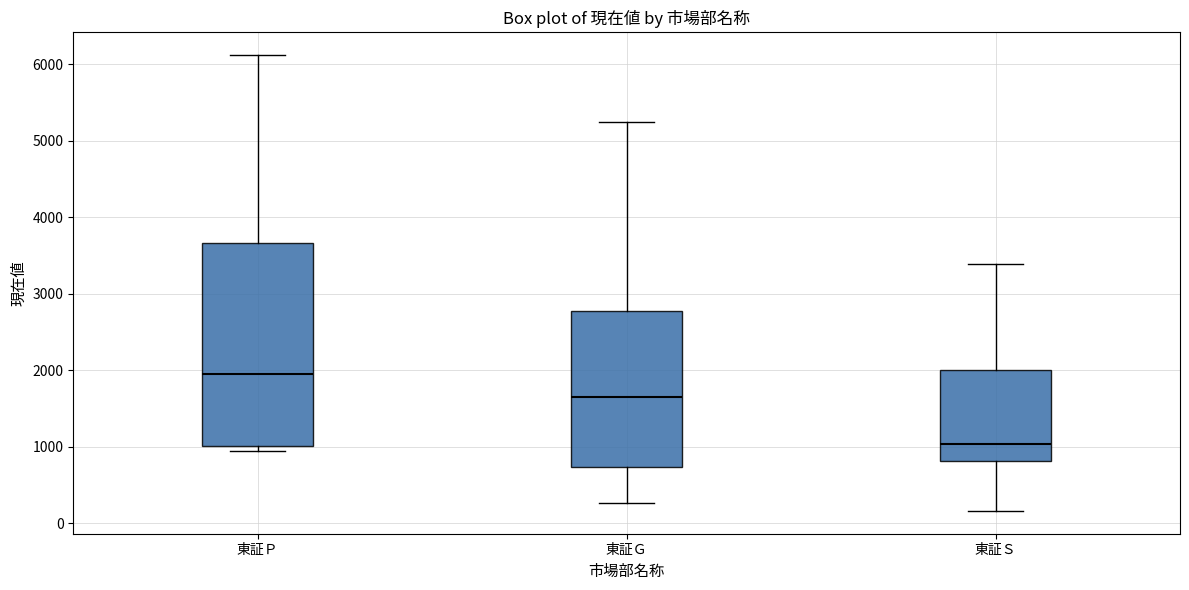

Reading left to right, read every box against the y-axis: the position of its median line, the range the box covers, and the ends of its whiskers. The values are not printed on the chart, so give them approximately, as read against the axis.

東証Ｐ: median 1900, box 1000 to 3700, whiskers 900 to 6100
東証Ｇ: median 1600, box 700 to 2800, whiskers 300 to 5200
東証Ｓ: median 1000, box 800 to 2000, whiskers 200 to 3400